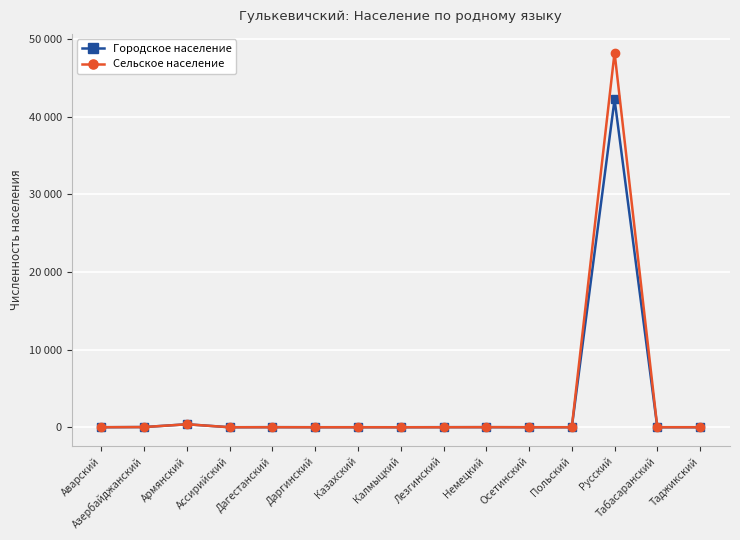

What is the minimum value shown in the chart?

1